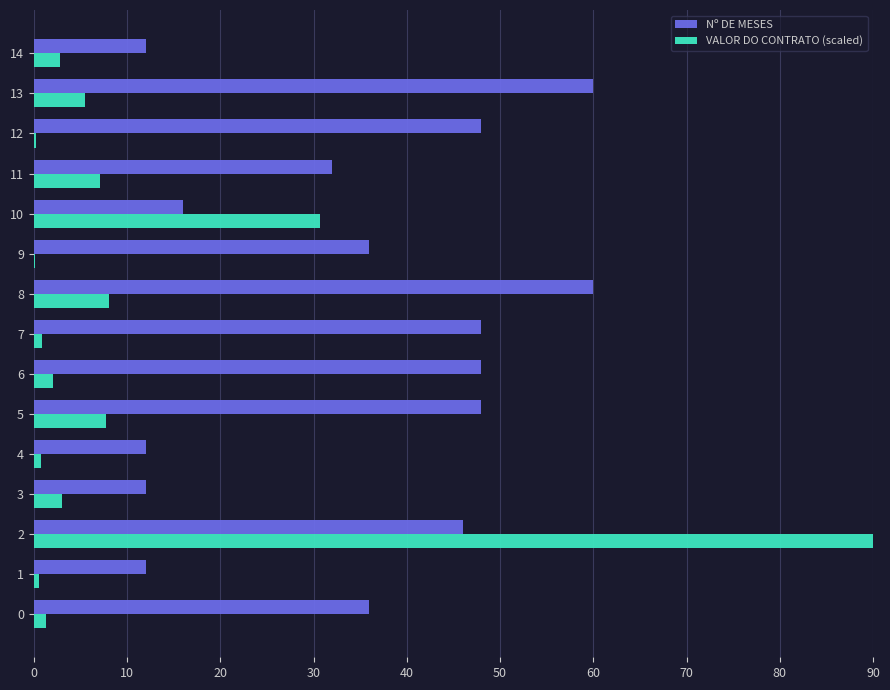

Which series changed the most between 7 and 14?

Nº DE MESES